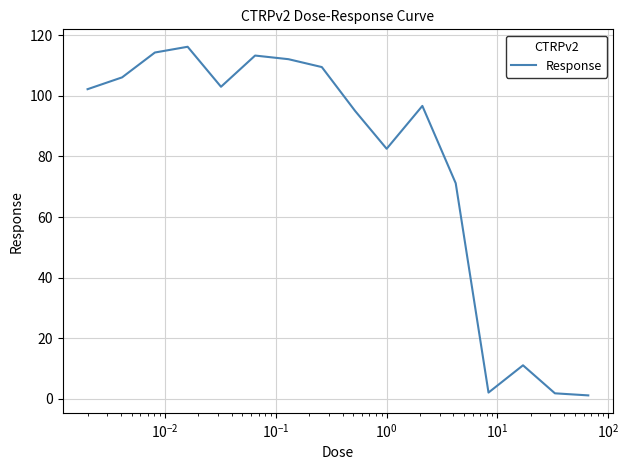

What is the greatest value displayed?

116.2